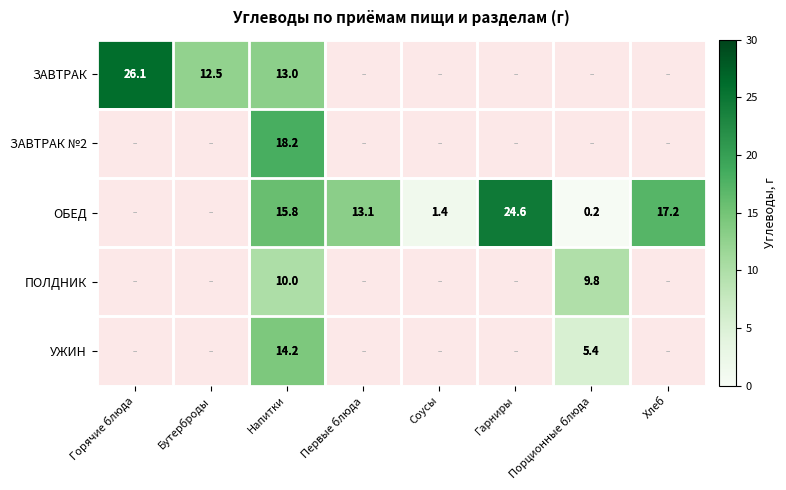

Which label corresponds to the largest value in the chart?

Горячие блюда